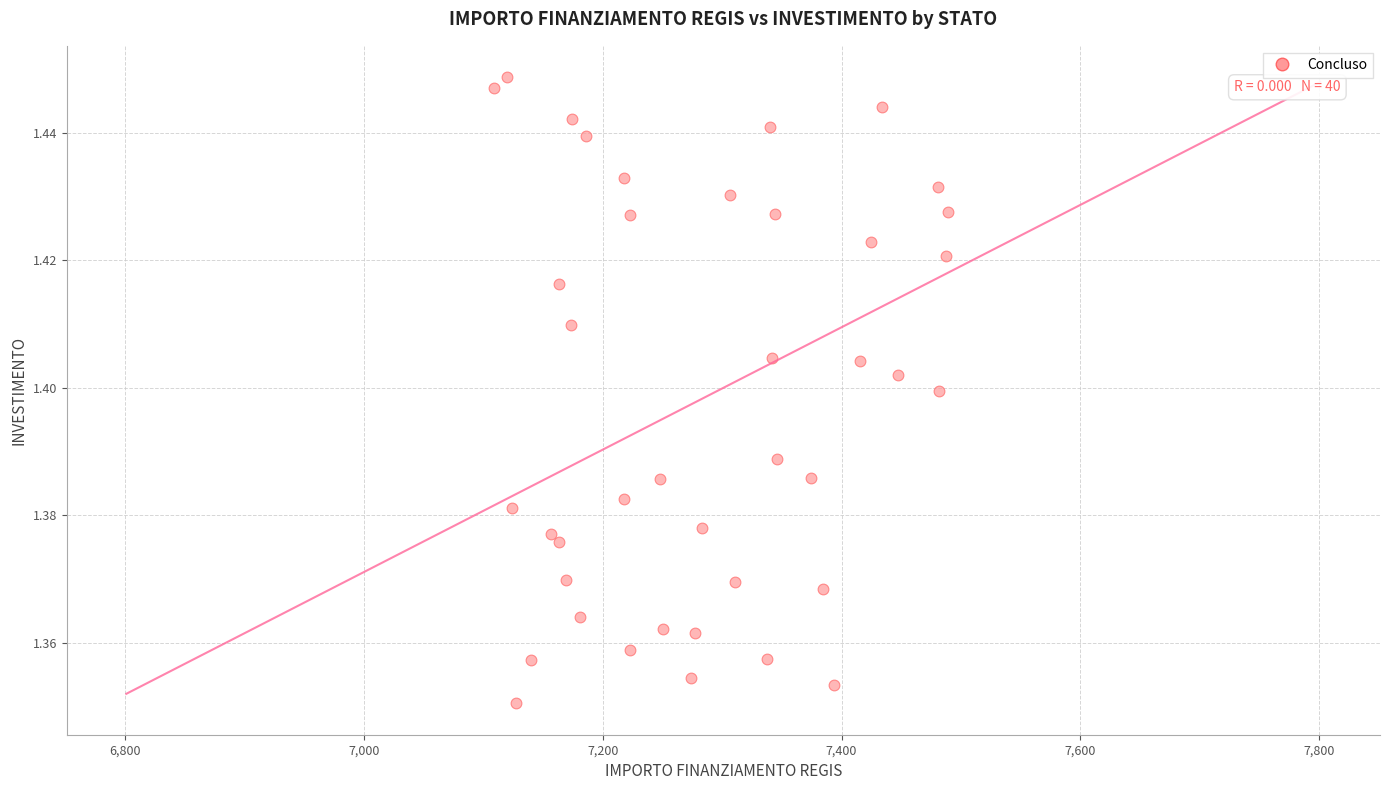

What is the range of X values (max minus min)?

379.7